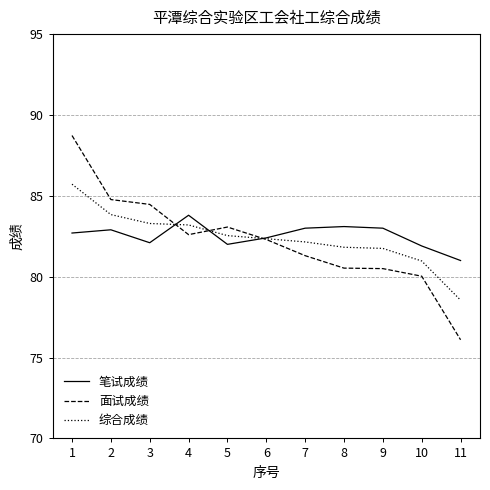

What is the highest value of the 笔试成绩 series?

83.8